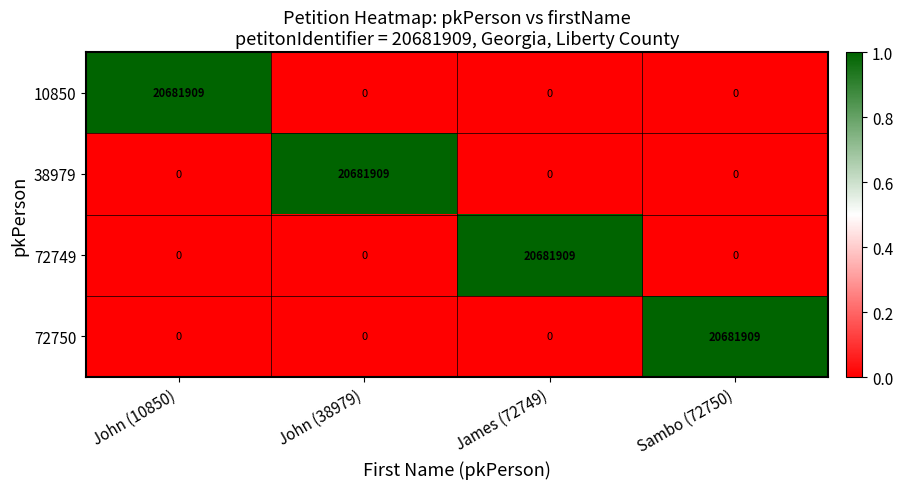

The value of 72750 at James (72749) is 0. True or false?

True